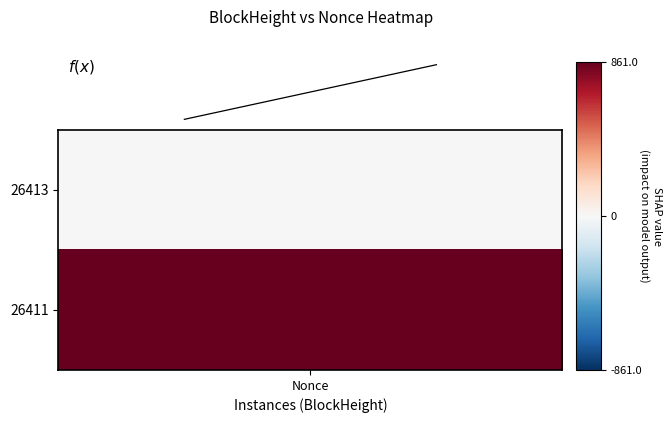

The chart shows a value of 0 at Nonce. True or false?

True